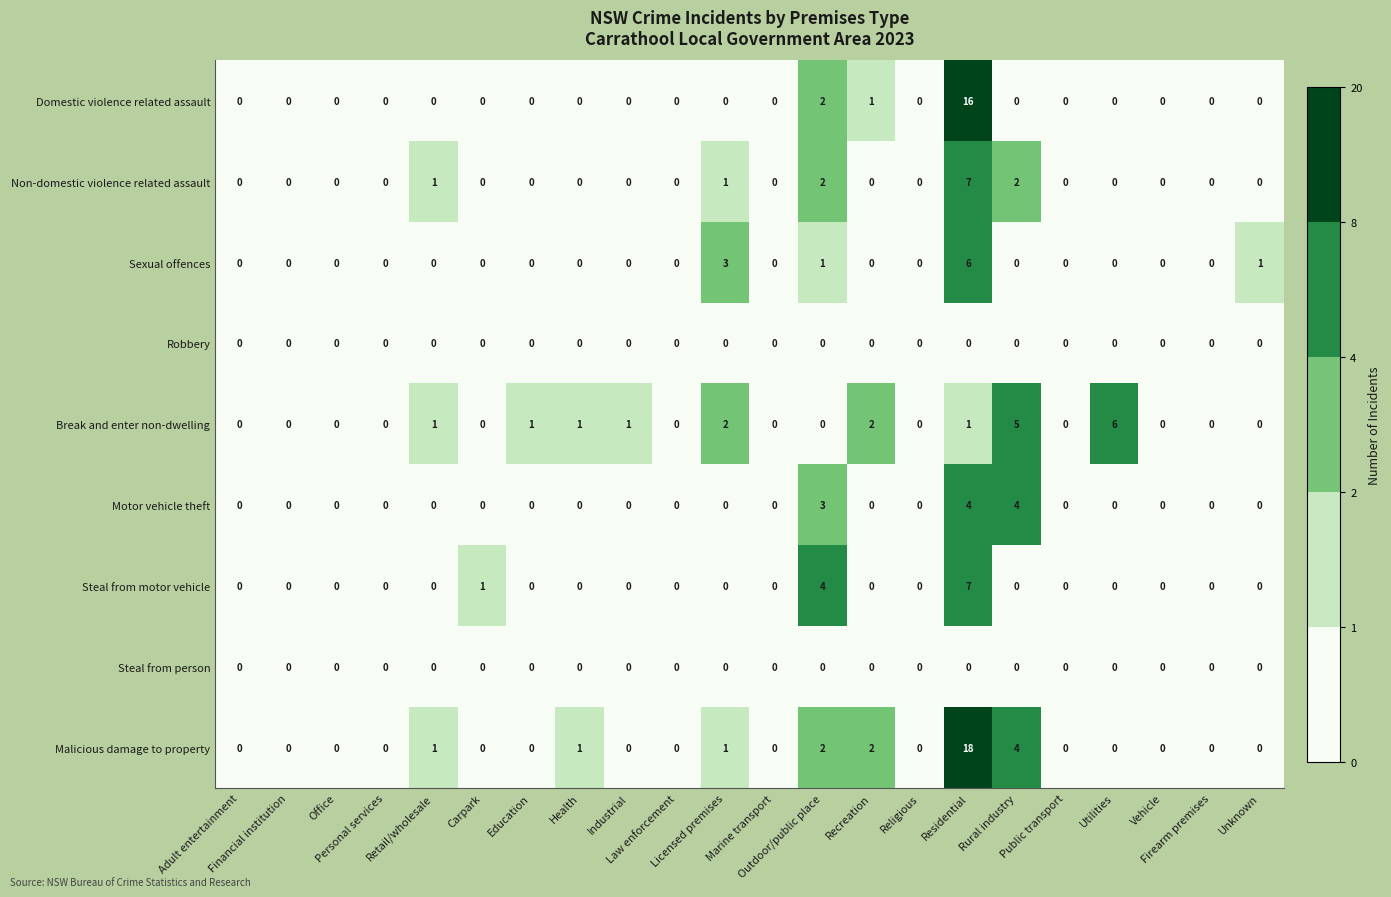

Count the Steal from motor vehicle values in the range 0 to 1.

20